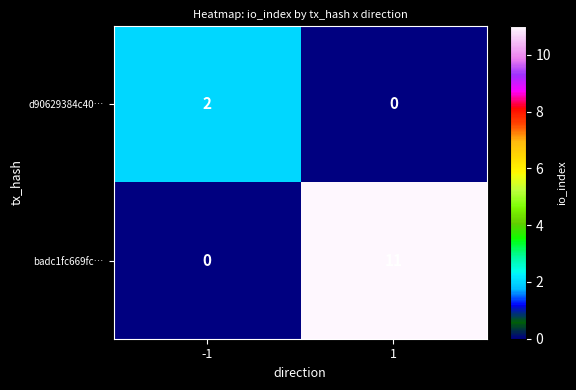

Is it true that d90629384c40… equals 1 at 1?

False